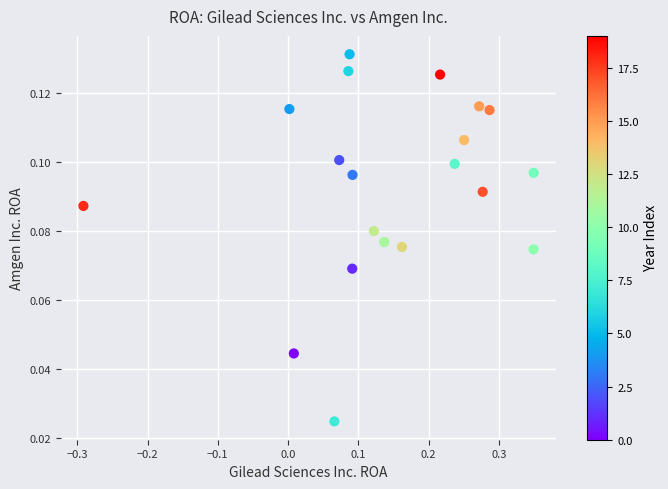

What is the range of X values (max minus min)?

0.6